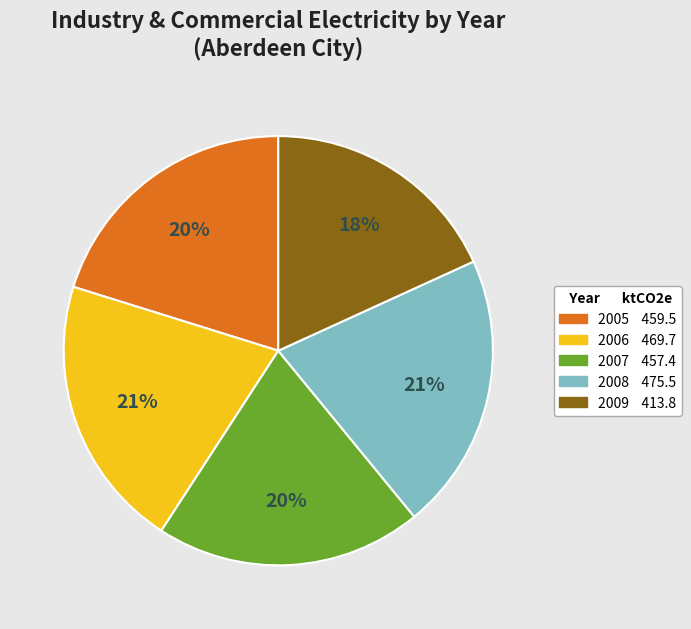

Is there any slice that represents more than half of the pie?

No